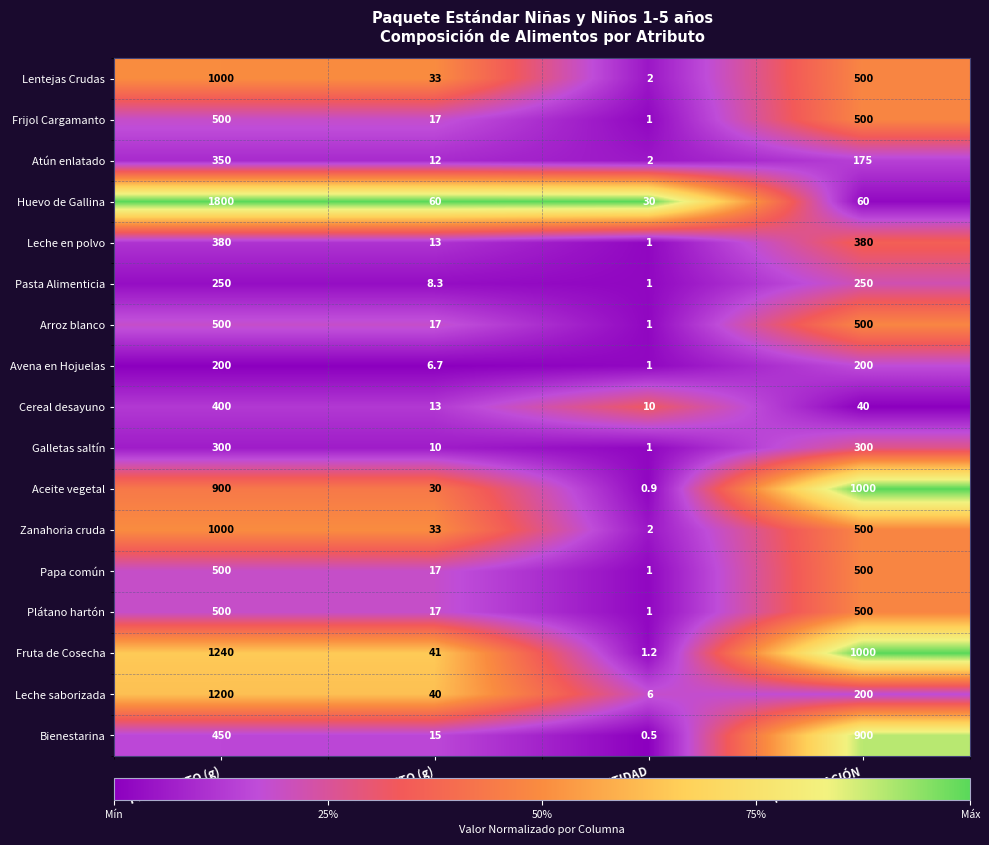

The value of Bienestarina at PRESENTACIÓN is 1527.1. True or false?

False